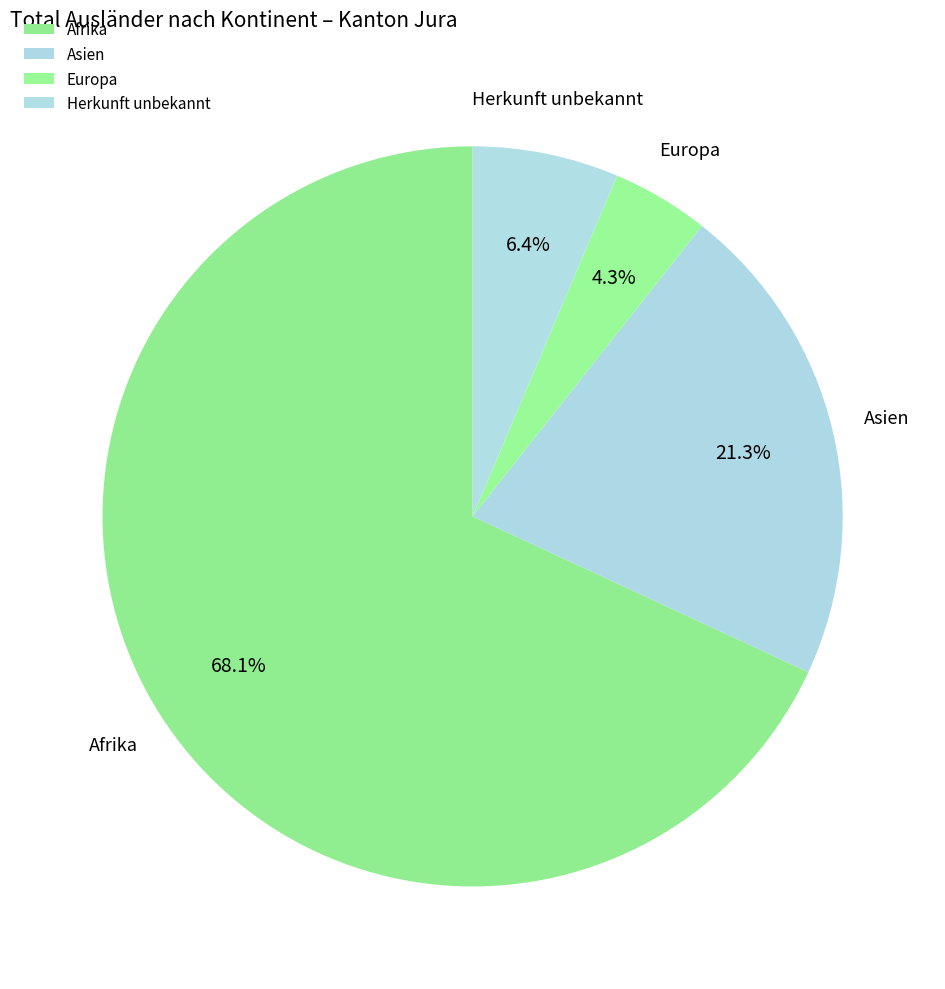

What is the ratio of the value at Asien to the value at Afrika?

0.3